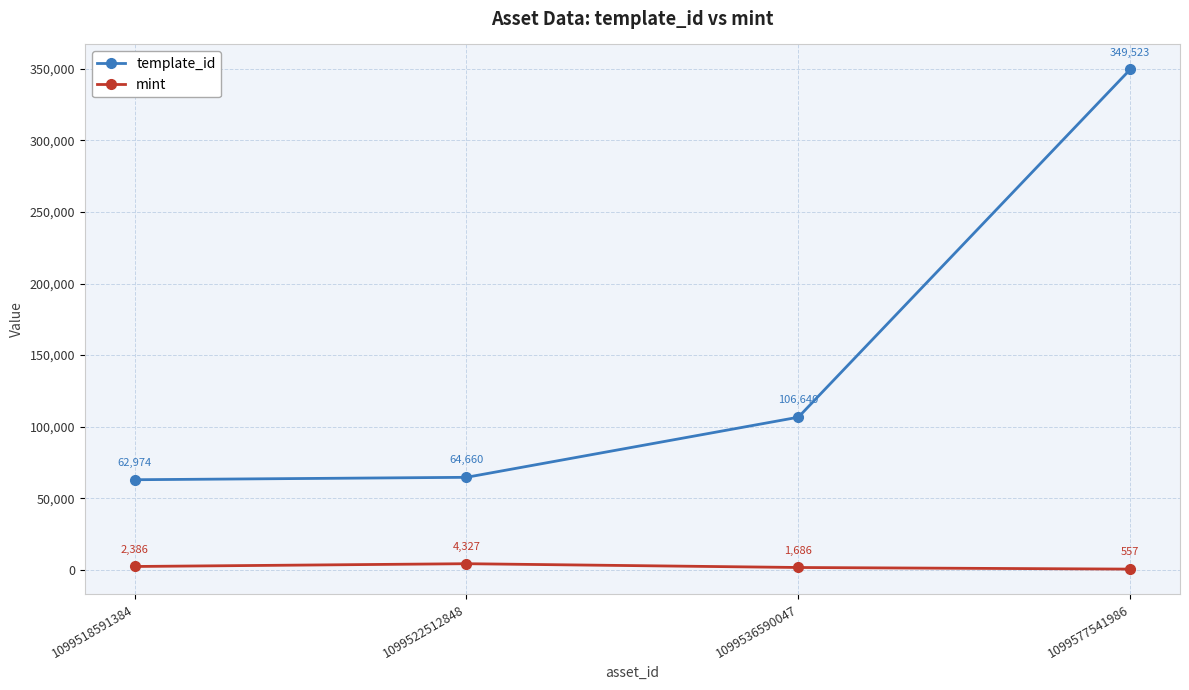

Reading right to left, transcribe all the data shown in this chart.

template_id: 1099577541986=349523	1099536590047=106640	1099522512848=64660	1099518591384=62974
mint: 1099577541986=557	1099536590047=1686	1099522512848=4327	1099518591384=2386